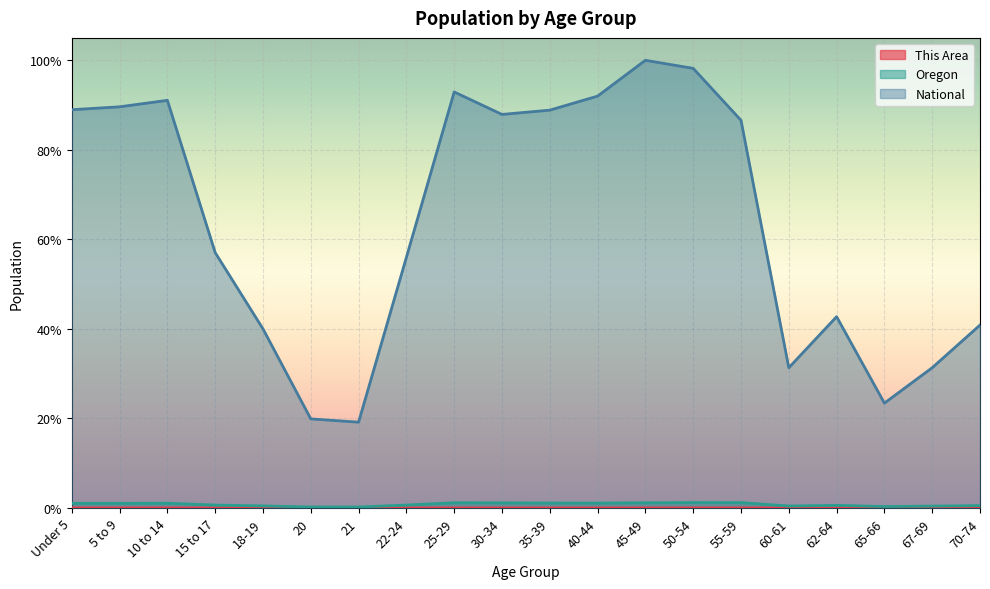

Count the number of categories in the chart.

20